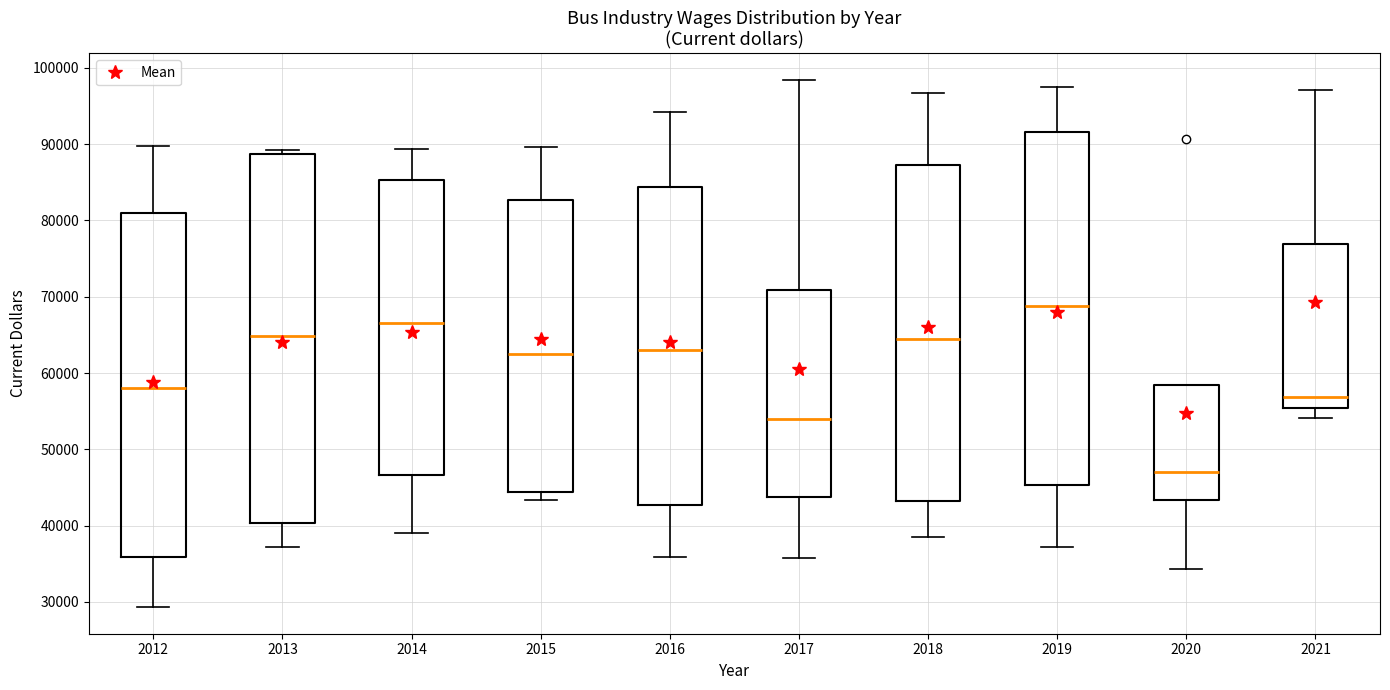

Reading left to right, read every box against the y-axis: the position of its median line, the range the box covers, and the ends of its whiskers. The values are not printed on the chart, so give them approximately, as read against the axis.

2012: median 58000, box 36000 to 81000, whiskers 29000 to 90000
2013: median 65000, box 40000 to 89000, whiskers 37000 to 89000 (just above the box's upper edge)
2014: median 67000, box 47000 to 85000, whiskers 39000 to 89000
2015: median 63000, box 44000 to 83000, whiskers 43000 to 90000
2016: median 63000, box 43000 to 84000, whiskers 36000 to 94000
2017: median 54000, box 44000 to 71000, whiskers 36000 to 98000
2018: median 64000, box 43000 to 87000, whiskers 38000 to 97000
2019: median 69000, box 45000 to 92000, whiskers 37000 to 98000
2020: median 47000, box 43000 to 58000, whiskers 34000 to 58000
2021: median 57000, box 55000 to 77000, whiskers 54000 to 97000